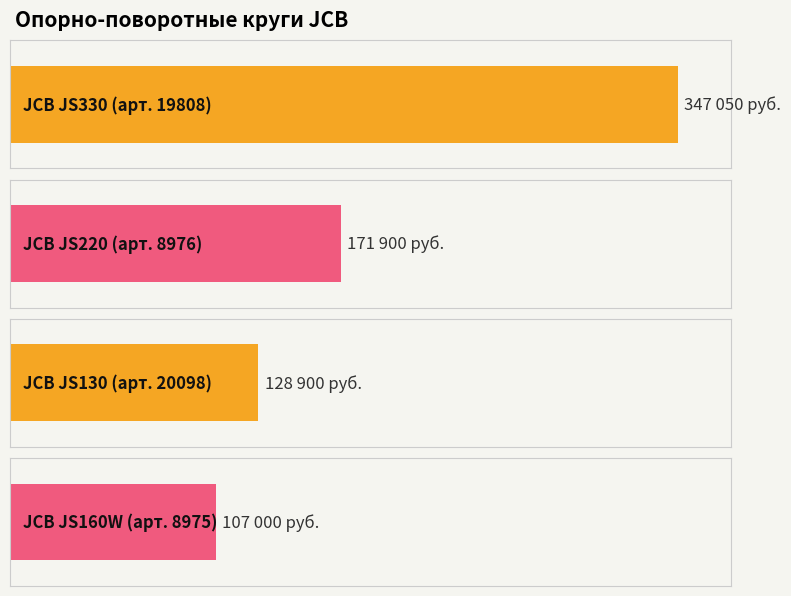

What position from the right is JCB JS330?

4